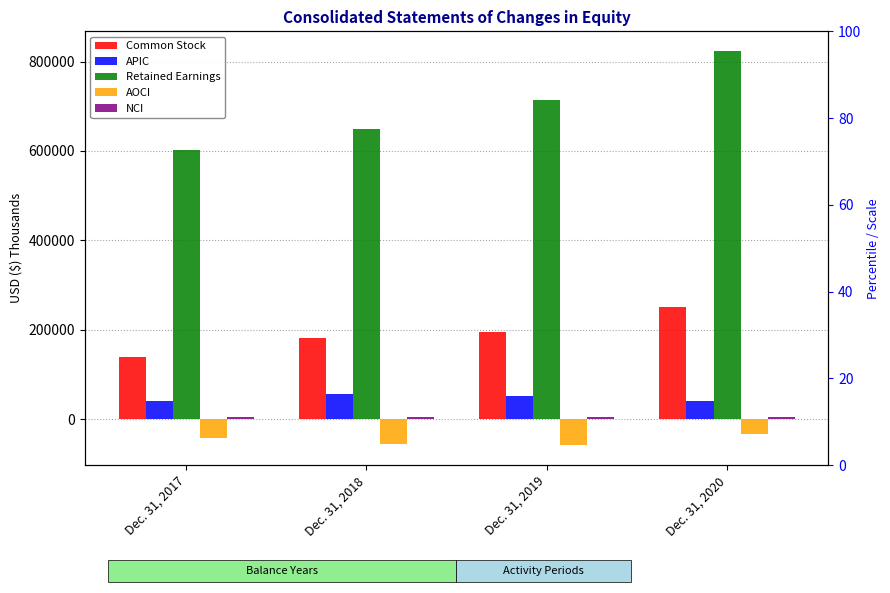

What is the difference between the highest and lowest values at Dec. 31, 2018?

704532